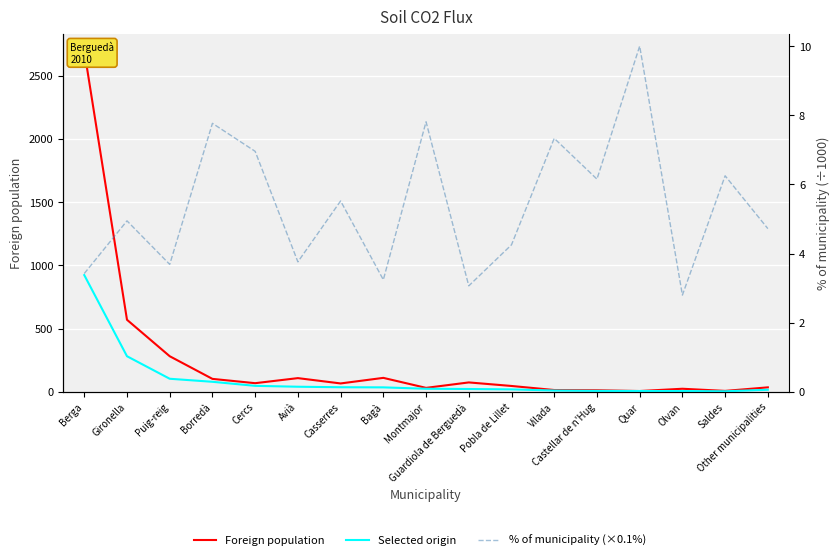

List the series in order of their overall mean, highest first.

Foreign population, Selected origin, % of municipality (×0.1%)